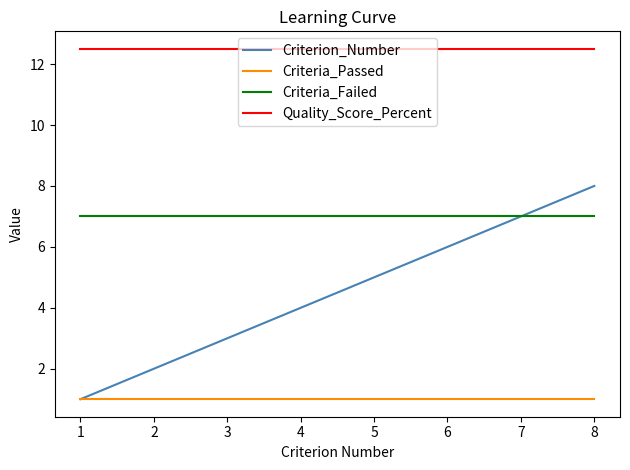

What is the spread (max minus min) of values at 6?

11.5